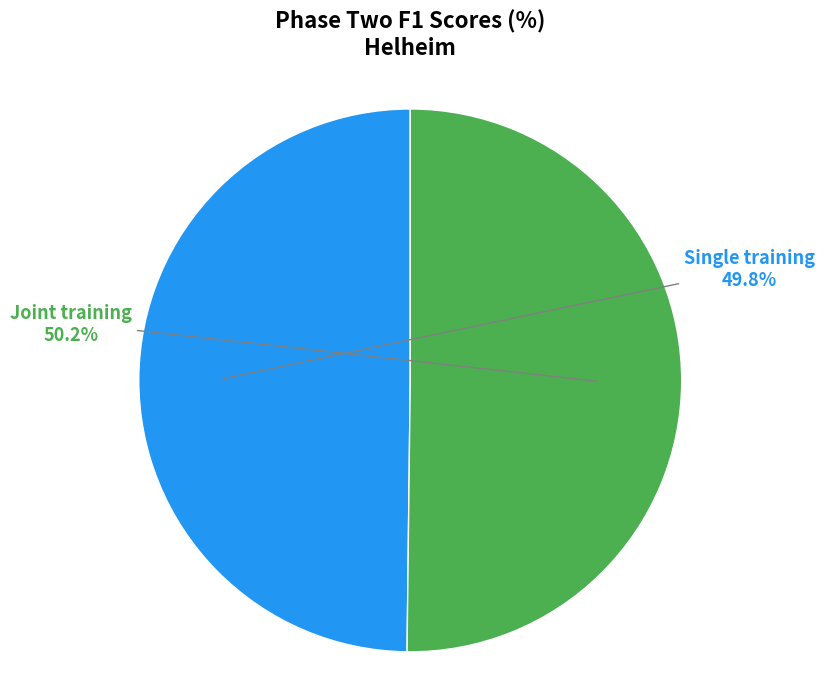

How many slices are in this pie chart?

2